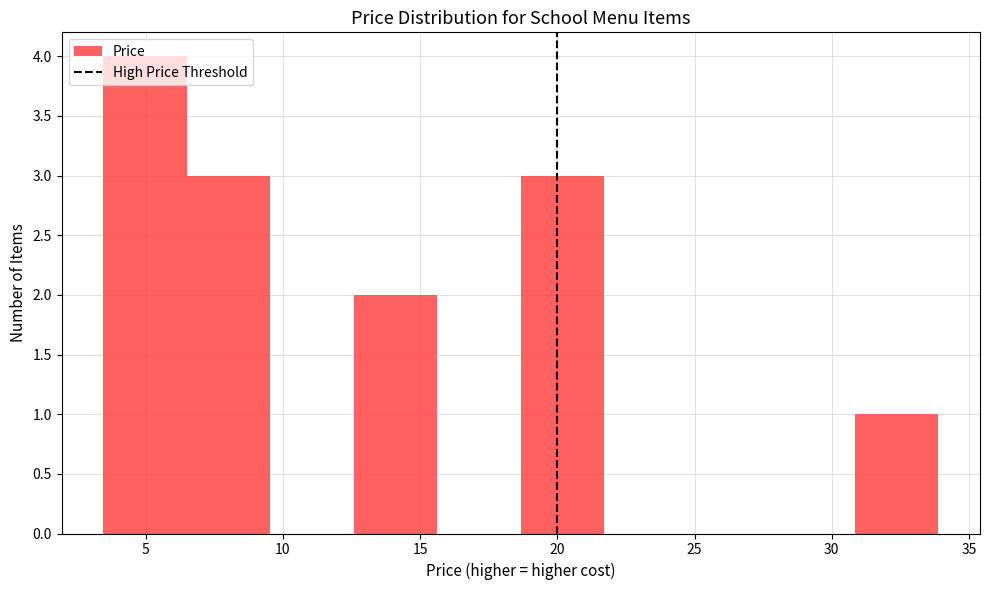

Reading left to right, transcribe this chart: for each bar, give the range it covers on the x-axis and its height. Neither the bar edges nor the heights are printed on the chart, so give them approximately, as read against the axes.

3.5 to 6.5: 4
6.5 to 9.5: 3
9.5 to 12.5: 0
12.5 to 15.5: 2
15.5 to 18.5: 0
18.5 to 21.5: 3
21.5 to 25.0: 0
25.0 to 28.0: 0
28.0 to 31.0: 0
31.0 to 34.0: 1